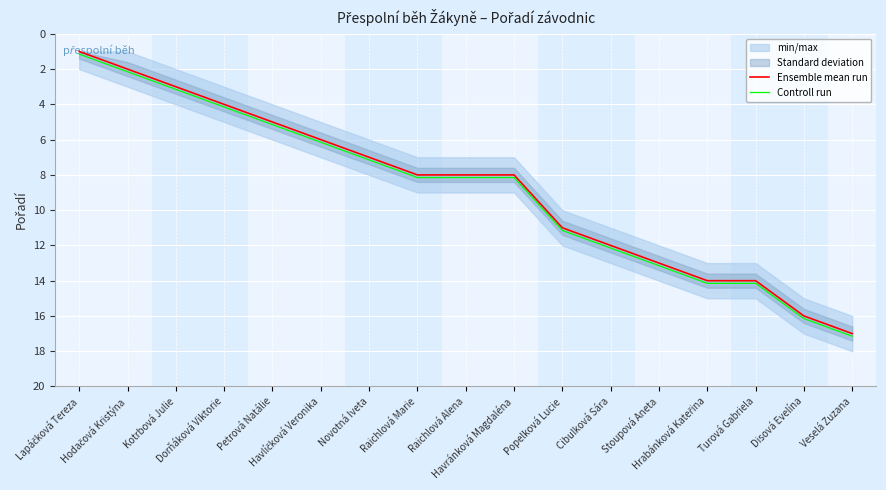

At which label is Controll run closest to 9?

Raichlová Marie